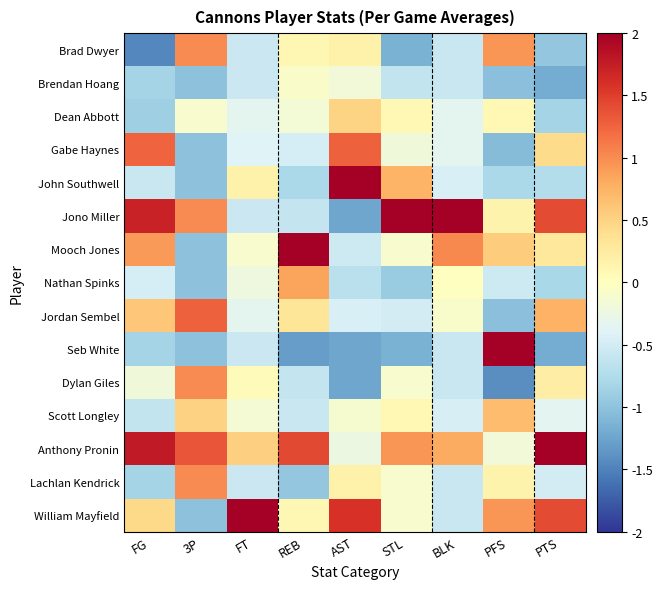

Reading left to right, list all the values displayed in this chart.

Brad Dwyer: FG=-1.5	3P=1.0	FT=-0.5	REB=0.1	AST=0.2	STL=-1.1	BLK=-0.6	PFS=0.9	PTS=-1.0
Brendan Hoang: FG=-0.8	3P=-1.0	FT=-0.5	REB=-0.1	AST=-0.2	STL=-0.6	BLK=-0.6	PFS=-1.0	PTS=-1.2
Dean Abbott: FG=-0.9	3P=-0.1	FT=-0.3	REB=-0.2	AST=0.5	STL=0.1	BLK=-0.3	PFS=0.1	PTS=-0.8
Gabe Haynes: FG=1.3	3P=-1.0	FT=-0.4	REB=-0.5	AST=1.3	STL=-0.2	BLK=-0.3	PFS=-1.1	PTS=0.4
John Southwell: FG=-0.6	3P=-1.0	FT=0.2	REB=-0.8	AST=2.2	STL=0.7	BLK=-0.4	PFS=-0.8	PTS=-0.7
Jono Miller: FG=1.7	3P=1.0	FT=-0.5	REB=-0.6	AST=-1.2	STL=3.1	BLK=3.3	PFS=0.2	PTS=1.4
Mooch Jones: FG=0.9	3P=-1.0	FT=-0.1	REB=2.7	AST=-0.5	STL=-0.1	BLK=1.0	PFS=0.5	PTS=0.3
Nathan Spinks: FG=-0.5	3P=-1.0	FT=-0.2	REB=0.8	AST=-0.7	STL=-0.9	BLK=-0.0	PFS=-0.5	PTS=-0.8
Jordan Sembel: FG=0.6	3P=1.3	FT=-0.3	REB=0.3	AST=-0.4	STL=-0.5	BLK=-0.1	PFS=-1.0	PTS=0.8
Seb White: FG=-0.8	3P=-1.0	FT=-0.5	REB=-1.3	AST=-1.2	STL=-1.1	BLK=-0.6	PFS=2.5	PTS=-1.2
Dylan Giles: FG=-0.2	3P=1.0	FT=0.0	REB=-0.6	AST=-1.2	STL=-0.1	BLK=-0.6	PFS=-1.4	PTS=0.2
Scott Longley: FG=-0.6	3P=0.5	FT=-0.2	REB=-0.6	AST=-0.1	STL=0.1	BLK=-0.5	PFS=0.7	PTS=-0.3
Anthony Pronin: FG=1.8	3P=1.4	FT=0.5	REB=1.4	AST=-0.2	STL=1.0	BLK=0.8	PFS=-0.2	PTS=2.0
Lachlan Kendrick: FG=-0.8	3P=1.0	FT=-0.5	REB=-1.0	AST=0.2	STL=-0.1	BLK=-0.6	PFS=0.2	PTS=-0.5
William Mayfield: FG=0.4	3P=-1.0	FT=3.6	REB=0.1	AST=1.6	STL=-0.1	BLK=-0.6	PFS=0.9	PTS=1.4